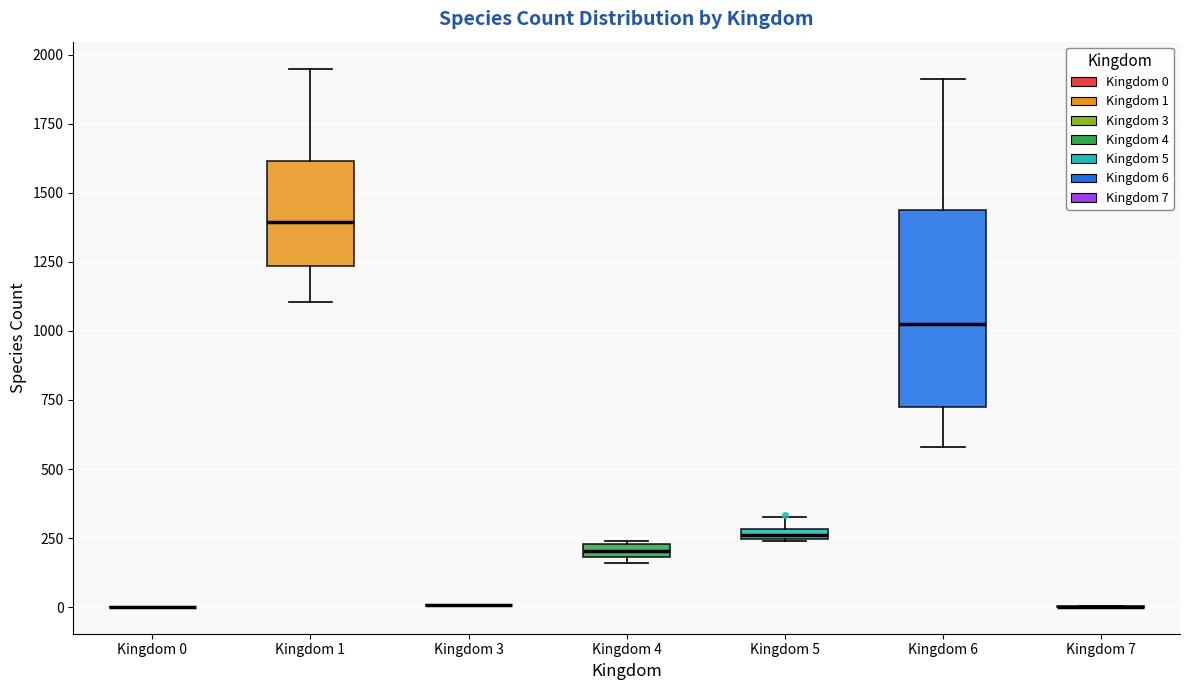

Comparing the boxes themselves (not the whiskers), which one is the tallest?

Kingdom 6